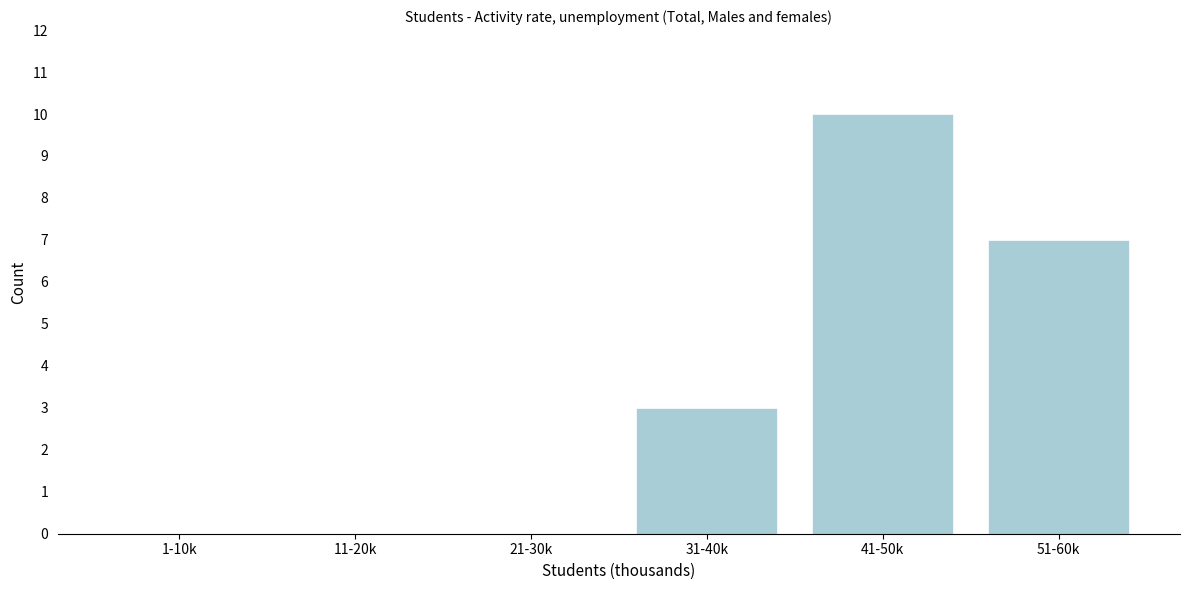

Reading left to right, extract all data points from this chart.

1-10k=0	11-20k=0	21-30k=0	31-40k=3	41-50k=10	51-60k=7